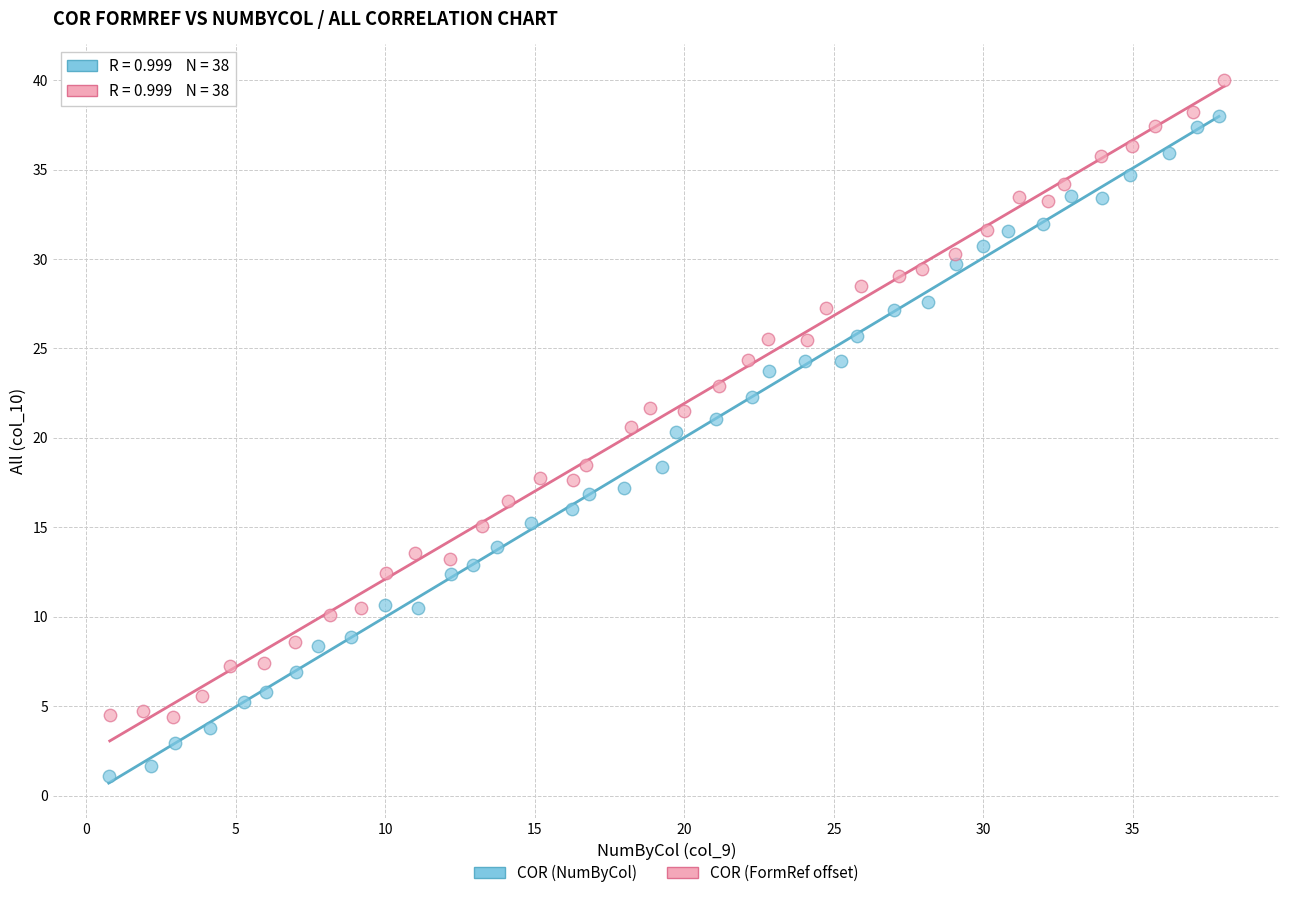

What are all the series names shown in the legend?

COR (NumByCol), COR (FormRef offset)